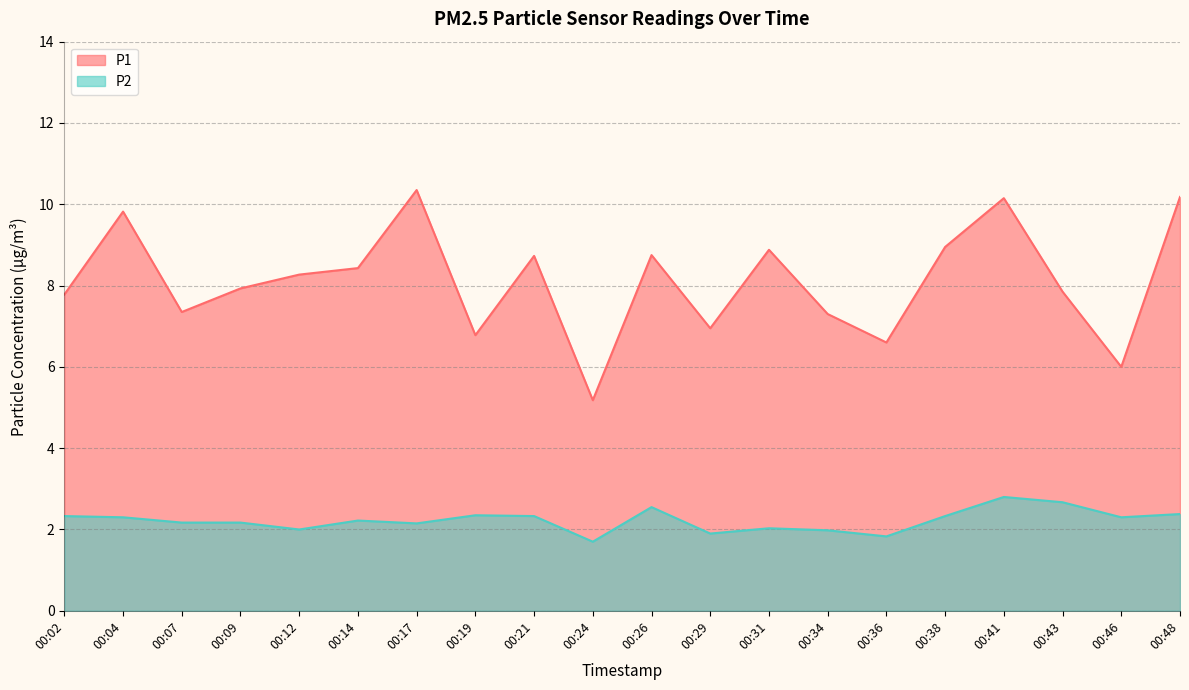

At which category is the sum across all series the highest?

00:41